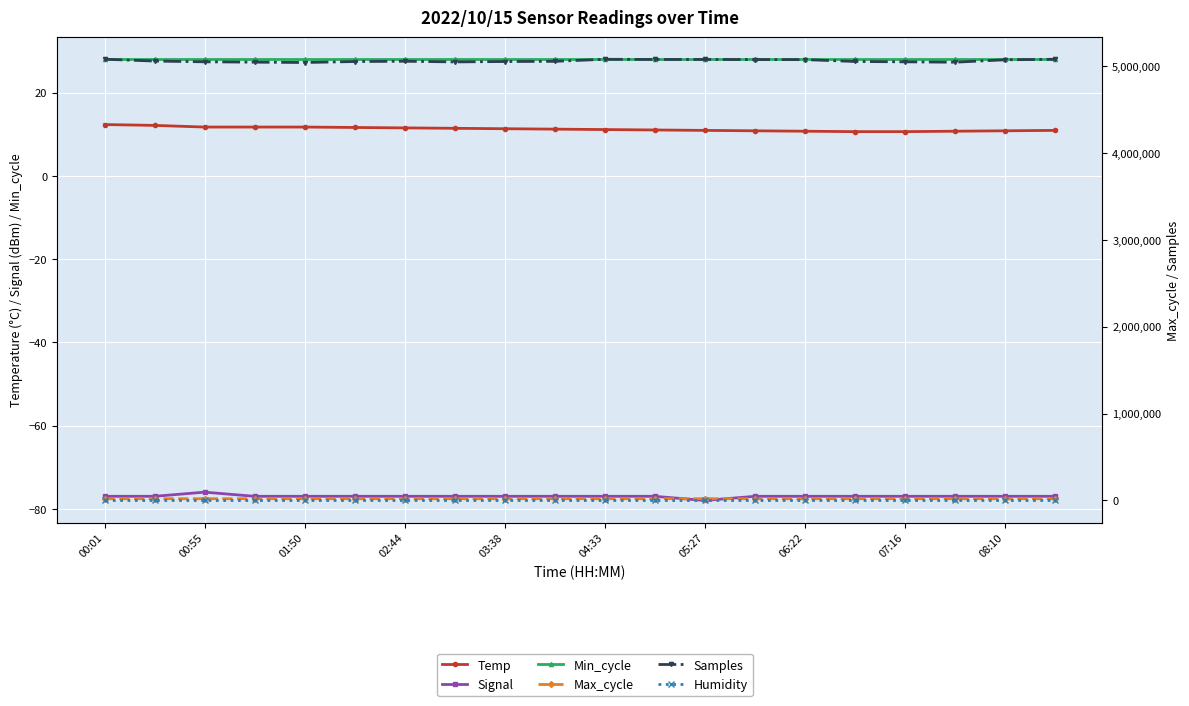

What is the greatest value displayed?

5078795.0